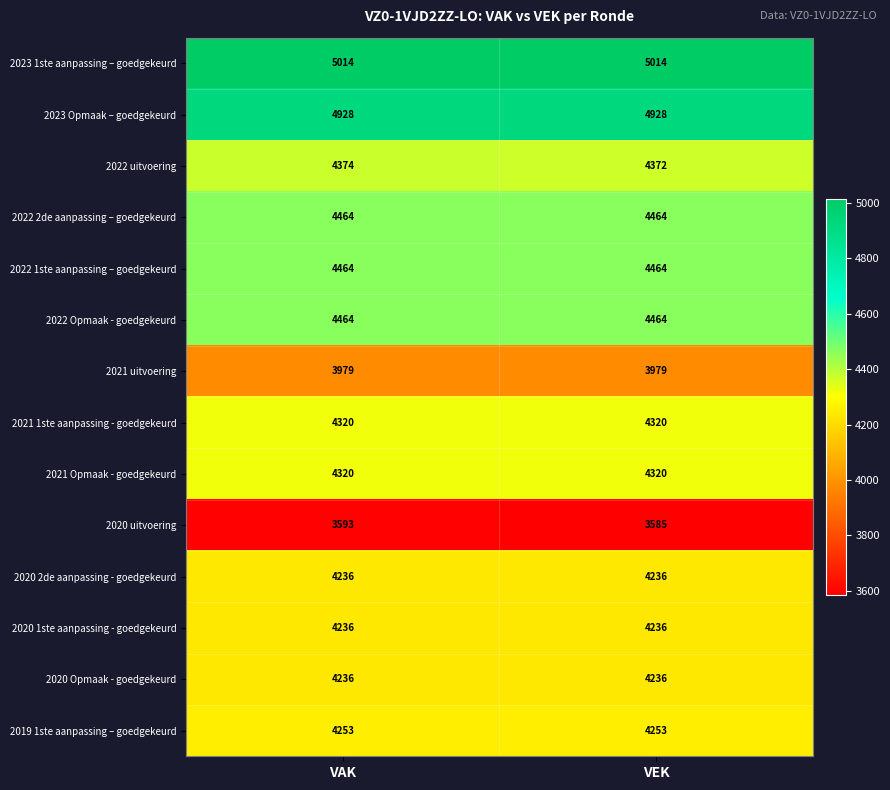

Reading left to right, transcribe all the data shown in this chart.

2023 1ste aanpassing – goedgekeurd: VAK=5014	VEK=5014
2023 Opmaak – goedgekeurd: VAK=4928	VEK=4928
2022 uitvoering: VAK=4374	VEK=4372
2022 2de aanpassing – goedgekeurd: VAK=4464	VEK=4464
2022 1ste aanpassing – goedgekeurd: VAK=4464	VEK=4464
2022 Opmaak - goedgekeurd: VAK=4464	VEK=4464
2021 uitvoering: VAK=3979	VEK=3979
2021 1ste aanpassing - goedgekeurd: VAK=4320	VEK=4320
2021 Opmaak - goedgekeurd: VAK=4320	VEK=4320
2020 uitvoering: VAK=3593	VEK=3585
2020 2de aanpassing - goedgekeurd: VAK=4236	VEK=4236
2020 1ste aanpassing - goedgekeurd: VAK=4236	VEK=4236
2020 Opmaak - goedgekeurd: VAK=4236	VEK=4236
2019 1ste aanpassing – goedgekeurd: VAK=4253	VEK=4253